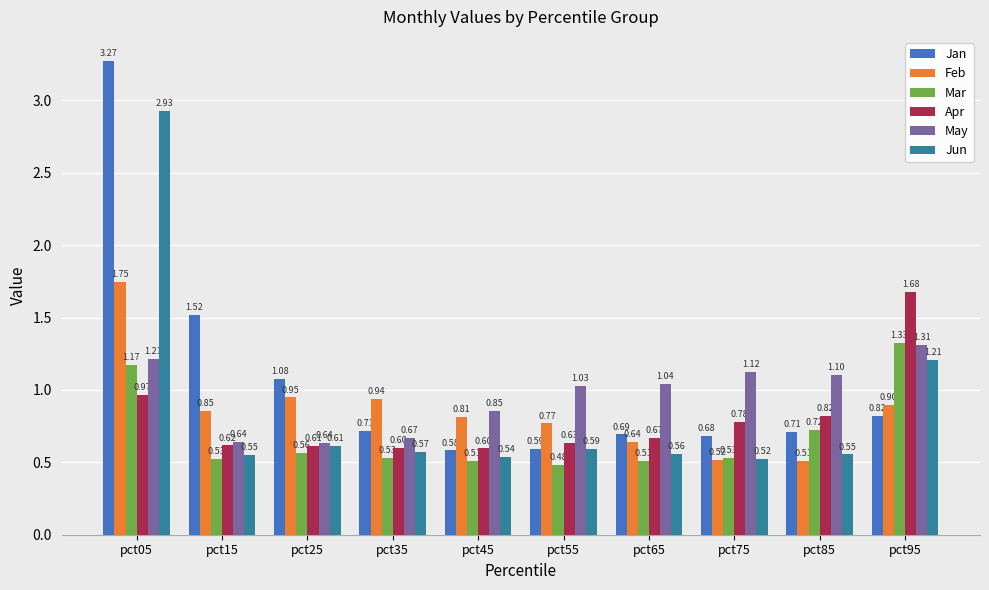

Between pct05 and pct75, which series saw the biggest shift?

Jan